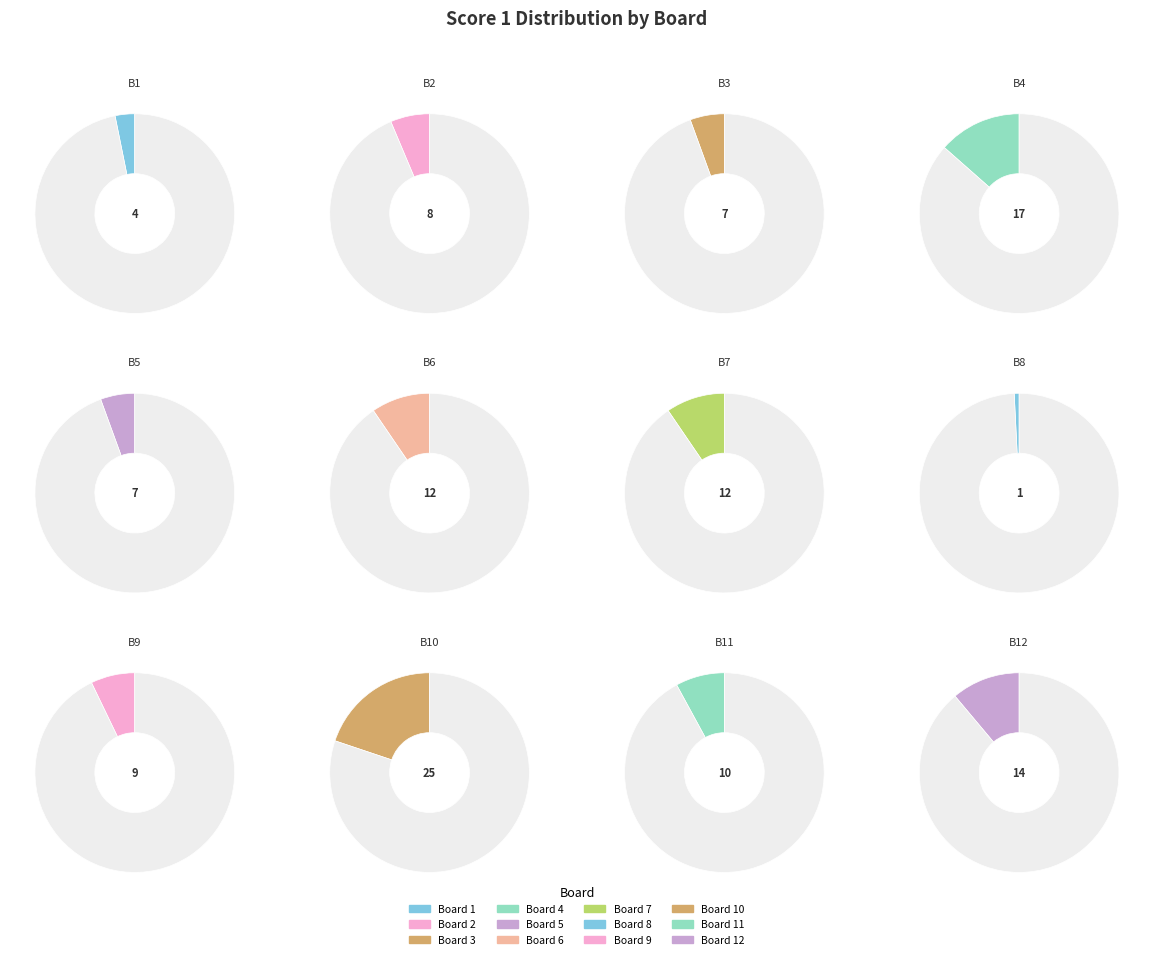

Count the number of slices in the pie.

12